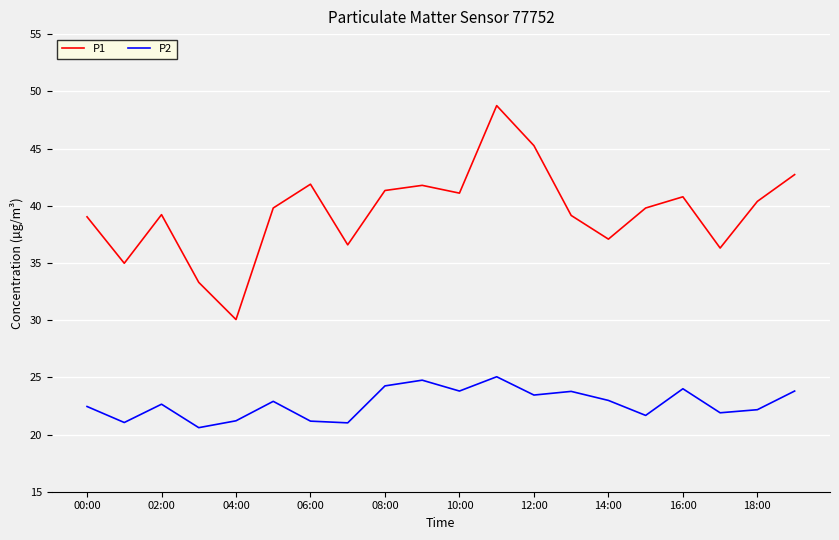

What is the smallest value displayed?

20.6